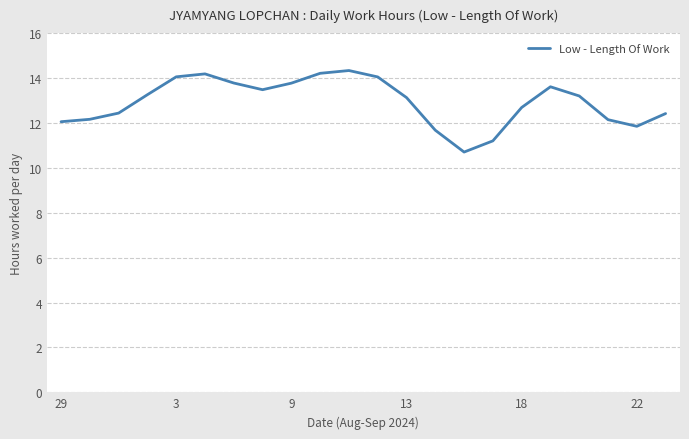

What is the difference between the maximum and minimum values?

3.6